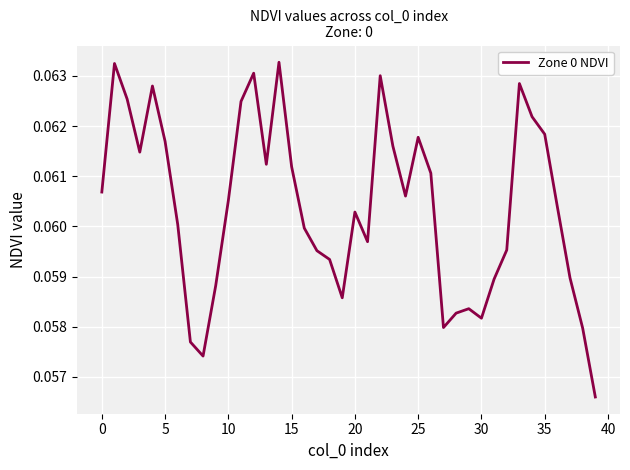

What is the value of the 4th point from the left?

0.1